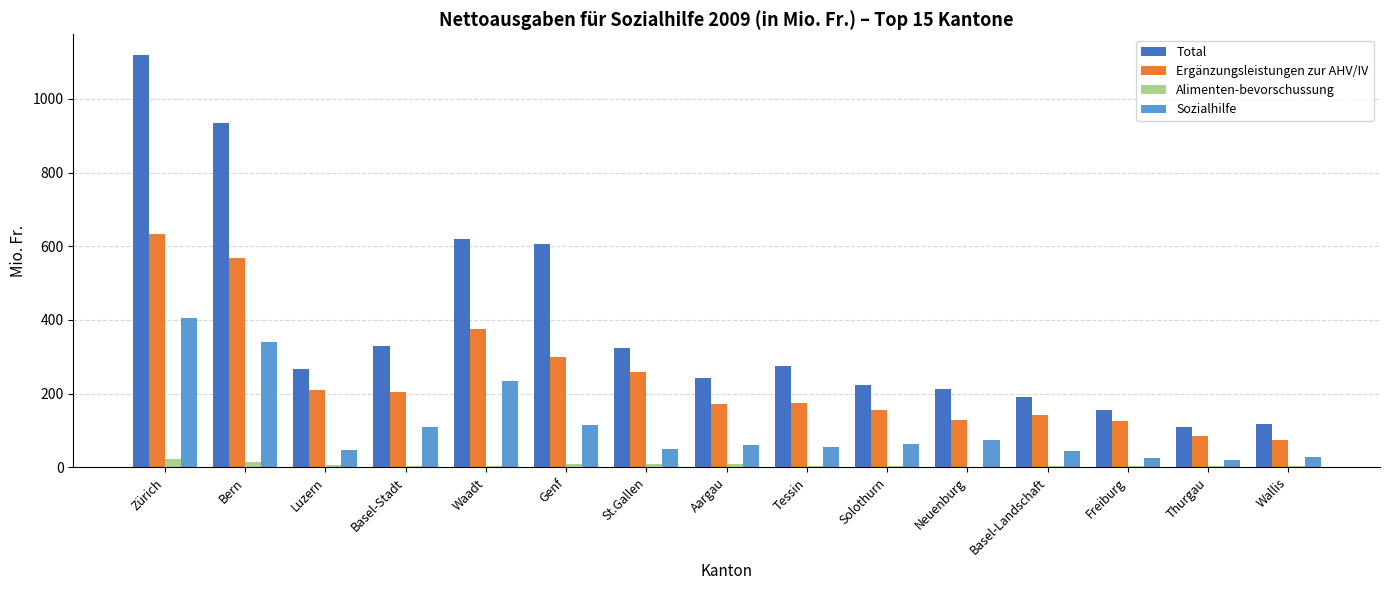

What is the sum of all Ergänzungsleistungen zur AHV/IV values?

3608.3